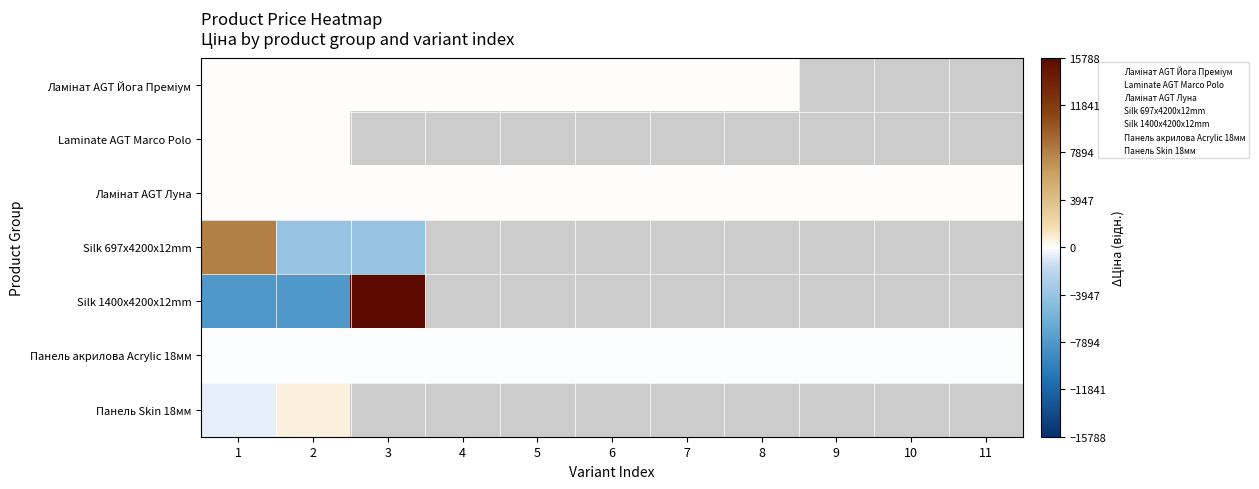

Between 11 and 5, which is larger?

5